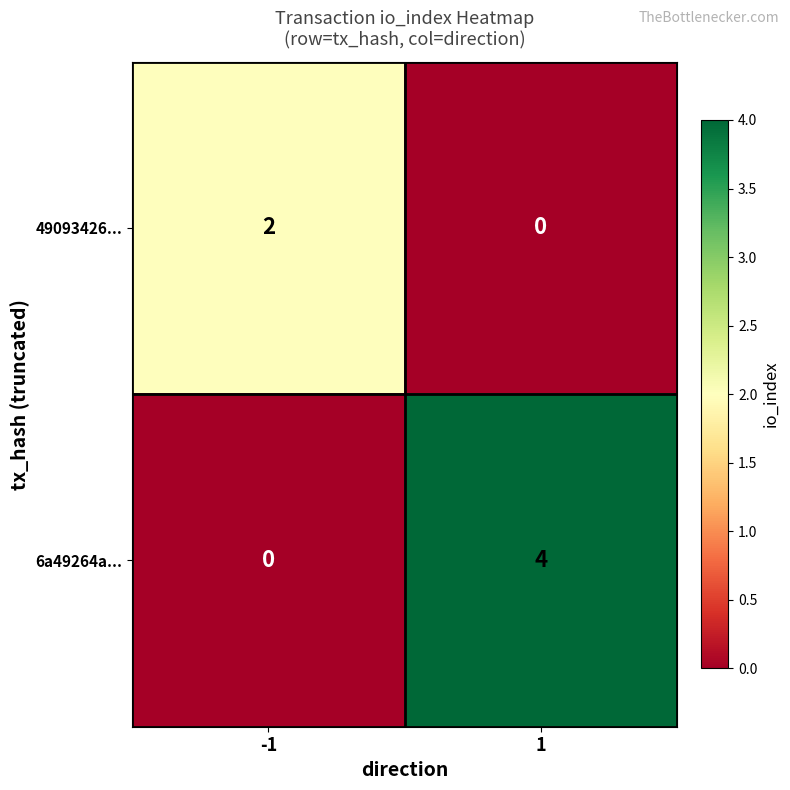

The 6a49264a... series shows 0 at -1. True or false?

True